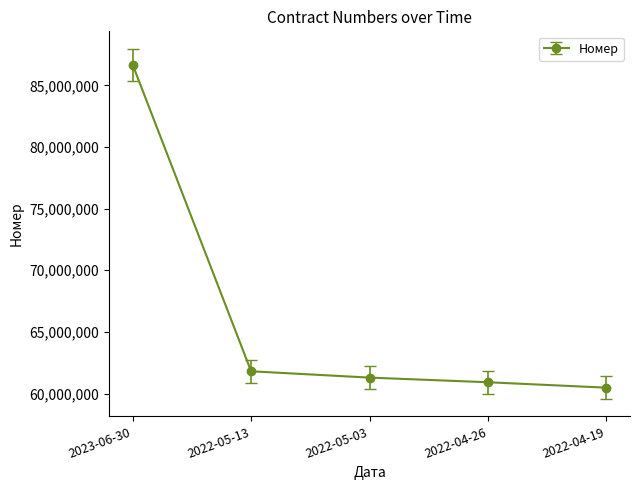

What position from the right is 2023-06-30?

5